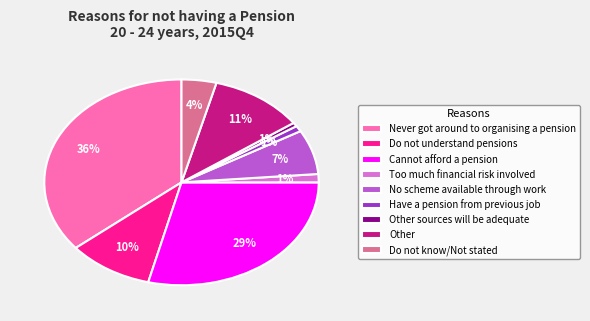

To the nearest percent, what portion does Do not understand pensions represent?

10%